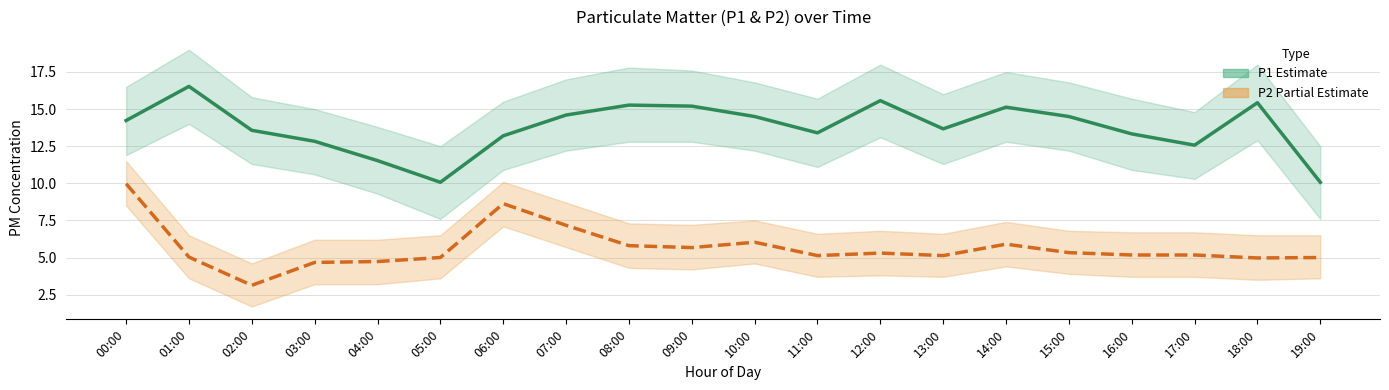

At which category does P1 (Estimate) reach its first local peak?

01:00